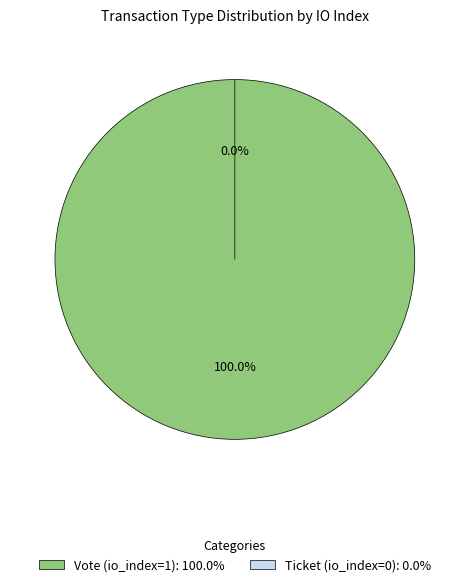

Does any single category account for the majority?

Yes